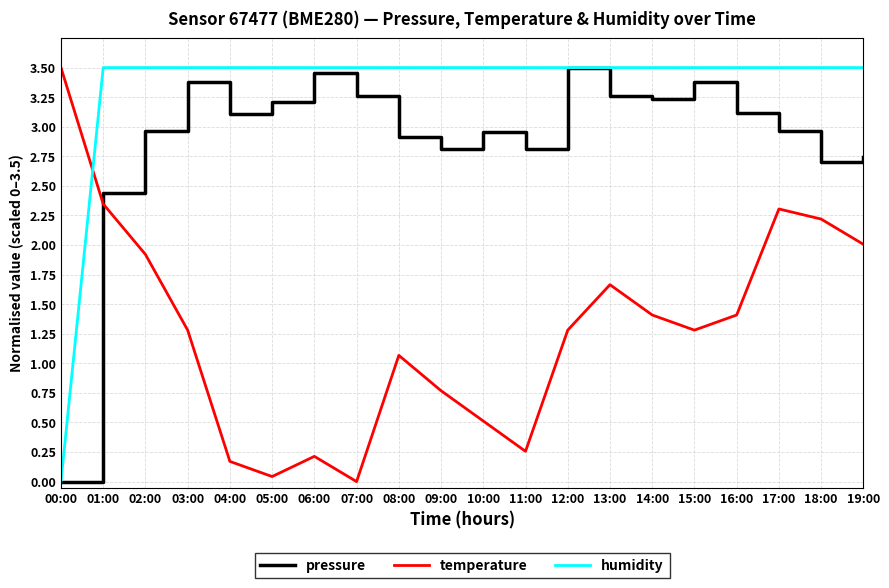

Rank the series by their average value, from lowest to highest.

temperature, pressure, humidity